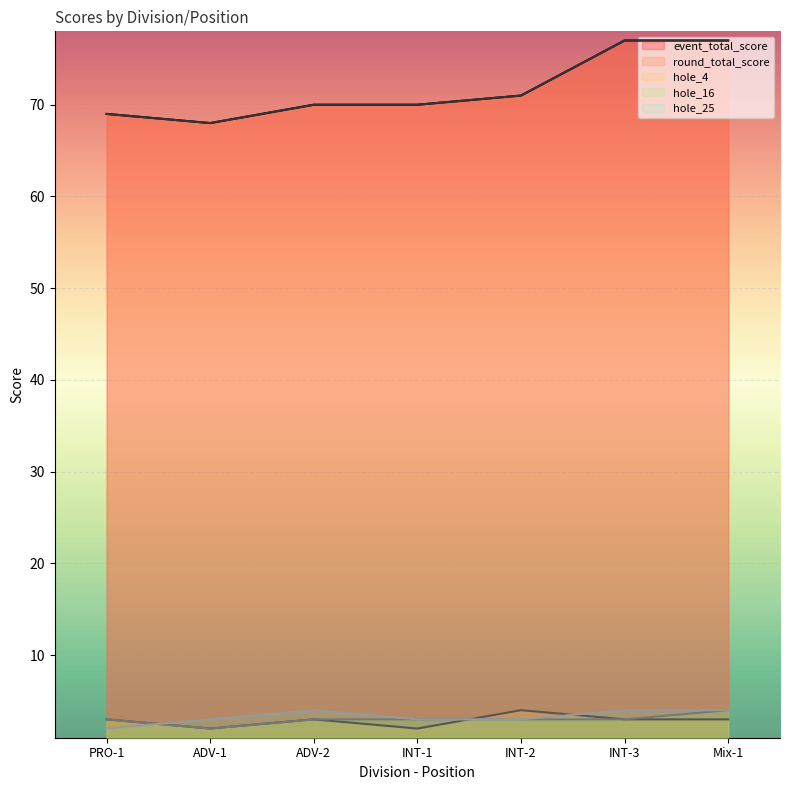

What is the difference between the maximum and minimum values in the hole_4 series?

2